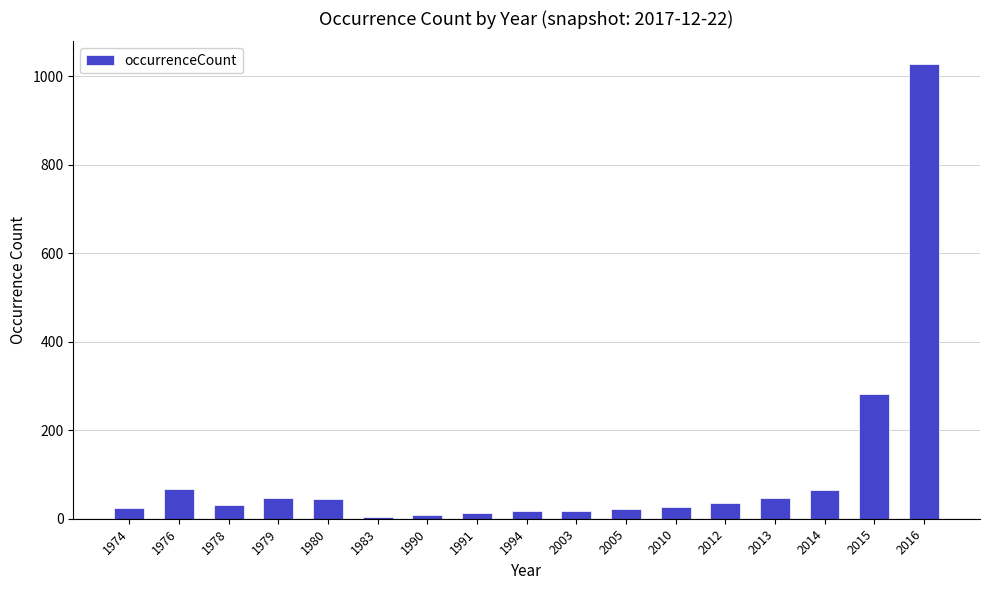

The value at 2015 is 282. True or false?

True